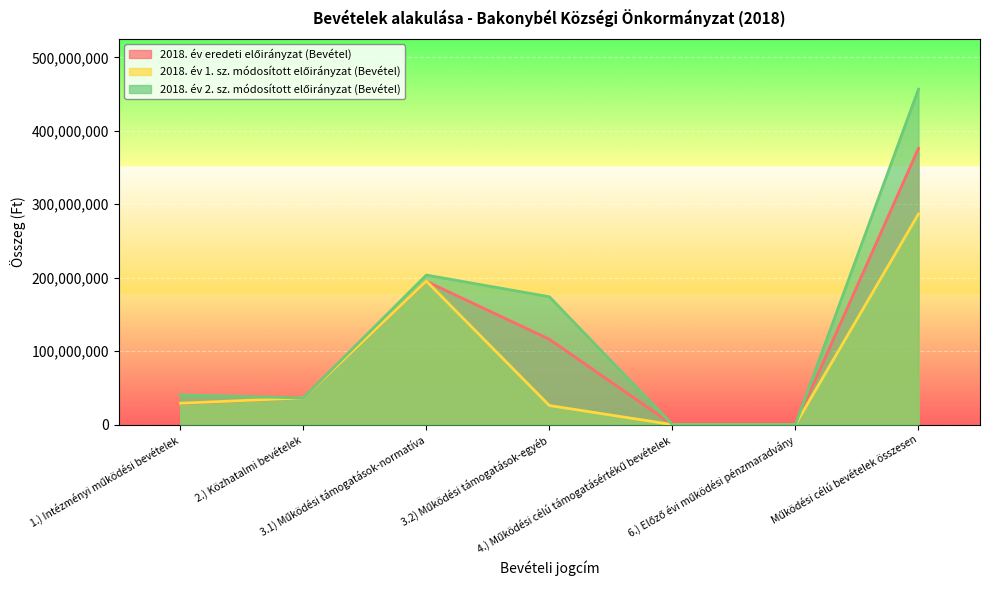

Reading left to right, transcribe all the data shown in this chart.

2018. év eredeti előirányzat (Bevétel): 28572756	36280000	195069576	116153133	0	0	376075465
2018. év 1. sz. módosított előirányzat (Bevétel): 29072756	36280000	195397432	25957233	0	0	286707421
2018. év 2. sz. módosított előirányzat (Bevétel): 40357921	36280000	203561294	174017305	0	0	456738984